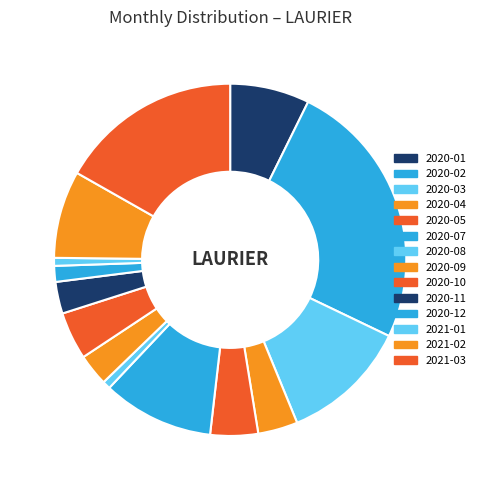

The 2021-02 slice represents 13% of the pie. True or false?

False